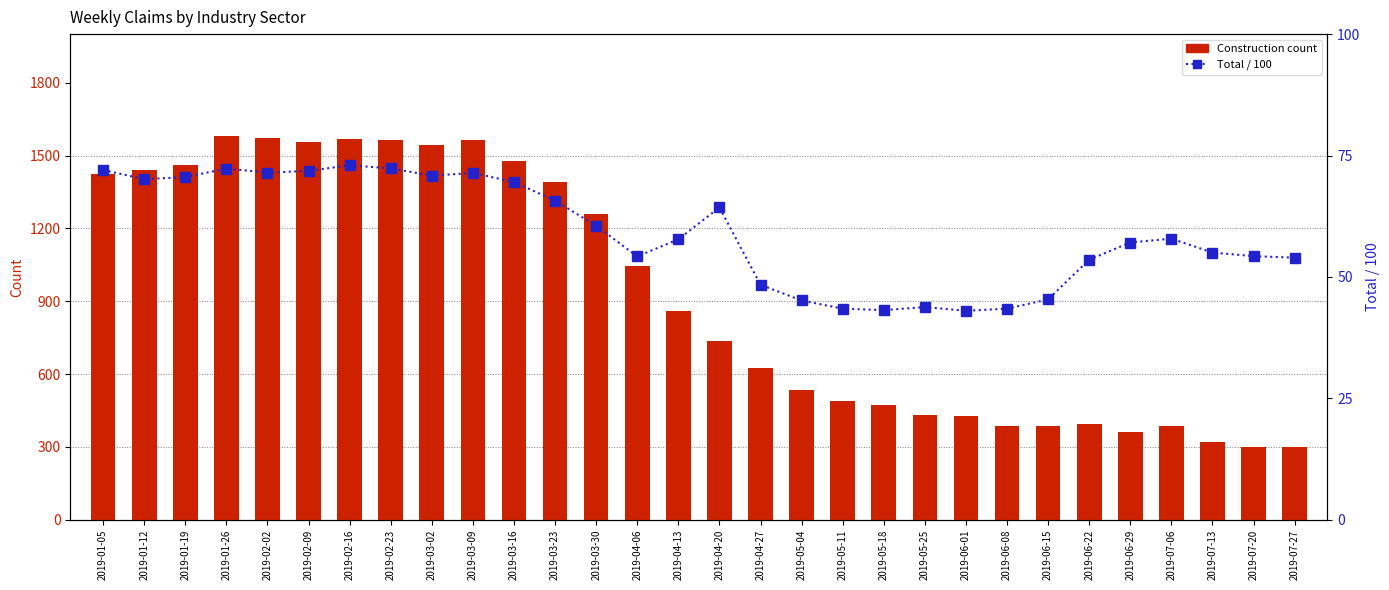

How many series are shown in this chart?

2